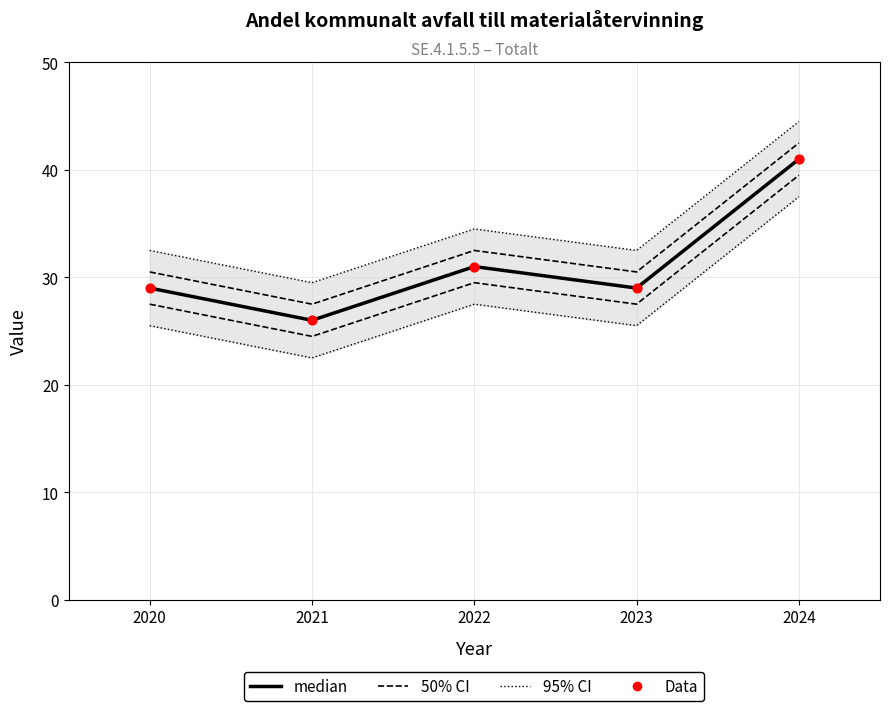

Which series contains the highest Y value?

95% CI